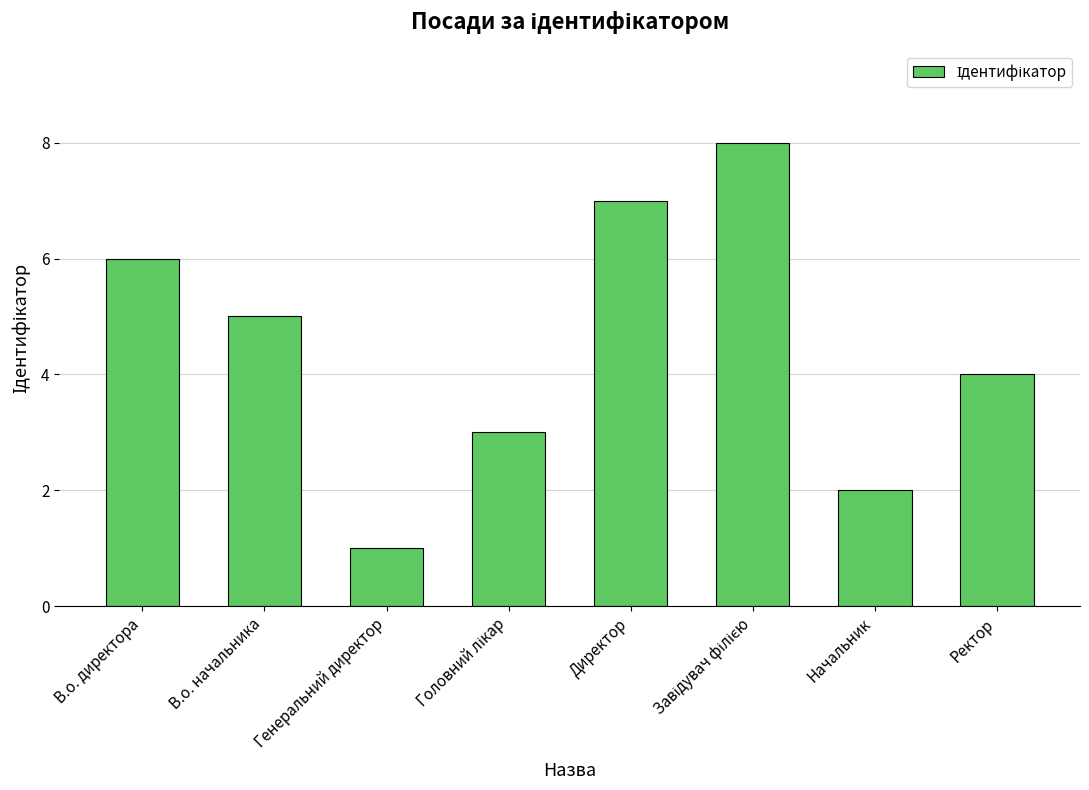

What is the label of the 7th bar from the left?

Начальник